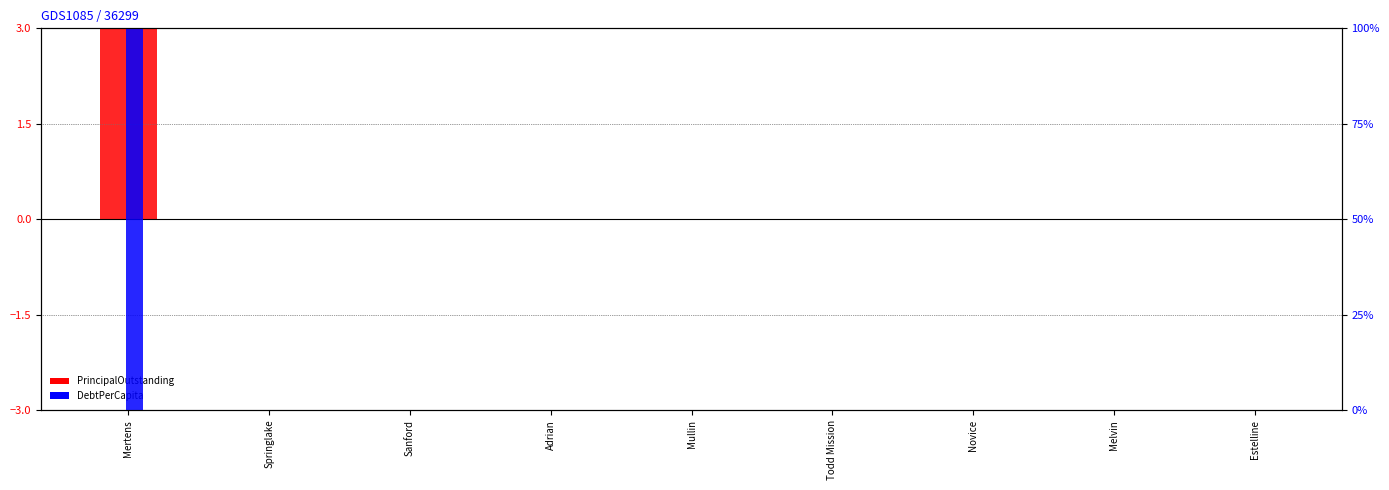

How many bars are there in total?

18